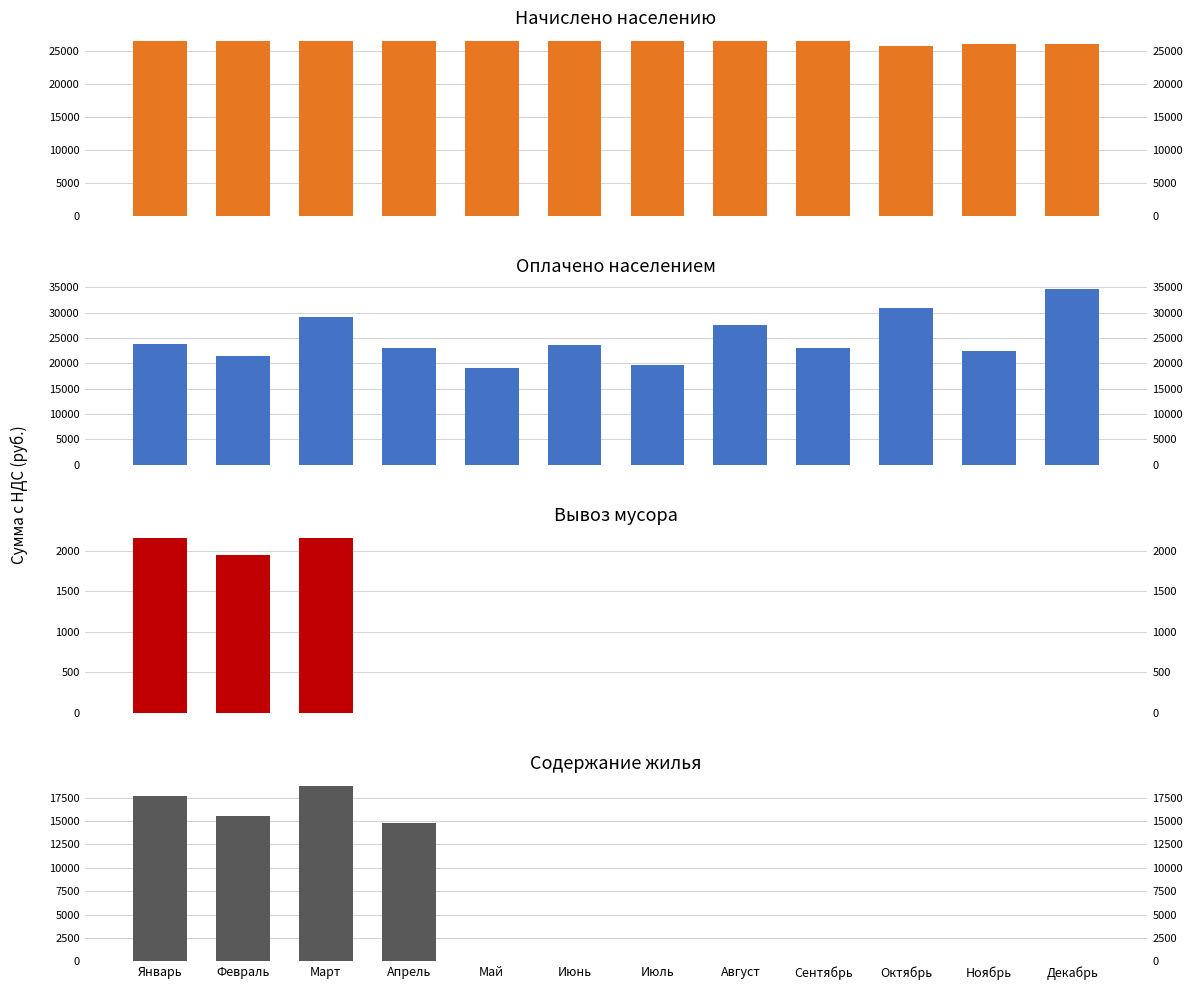

Reading left to right, list all the values displayed in this chart.

Начислено населению: Январь=26430.0	Февраль=26430.0	Март=26430.0	Апрель=26430.0	Май=26430.0	Июнь=26430.0	Июль=26430.0	Август=26430.0	Сентябрь=26430.0	Октябрь=25663.2	Ноябрь=25918.8	Декабрь=25918.8
Оплачено населением: Январь=23849.0	Февраль=21505.5	Март=29165.8	Апрель=22912.7	Май=19102.1	Июнь=23638.8	Июль=19607.4	Август=27539.8	Сентябрь=23017.9	Октябрь=30873.8	Ноябрь=22480.8	Декабрь=34551.6
Вывоз мусора: Январь=2159.0	Февраль=1950.1	Март=2159.0	Апрель=0.0	Май=0.0	Июнь=0.0	Июль=0.0	Август=0.0	Сентябрь=0.0	Октябрь=0.0	Ноябрь=0.0	Декабрь=0.0
Содержание жилья: Январь=17725.0	Февраль=15528.6	Март=18726.0	Апрель=14829.3	Май=0.0	Июнь=0.0	Июль=0.0	Август=0.0	Сентябрь=0.0	Октябрь=0.0	Ноябрь=0.0	Декабрь=0.0